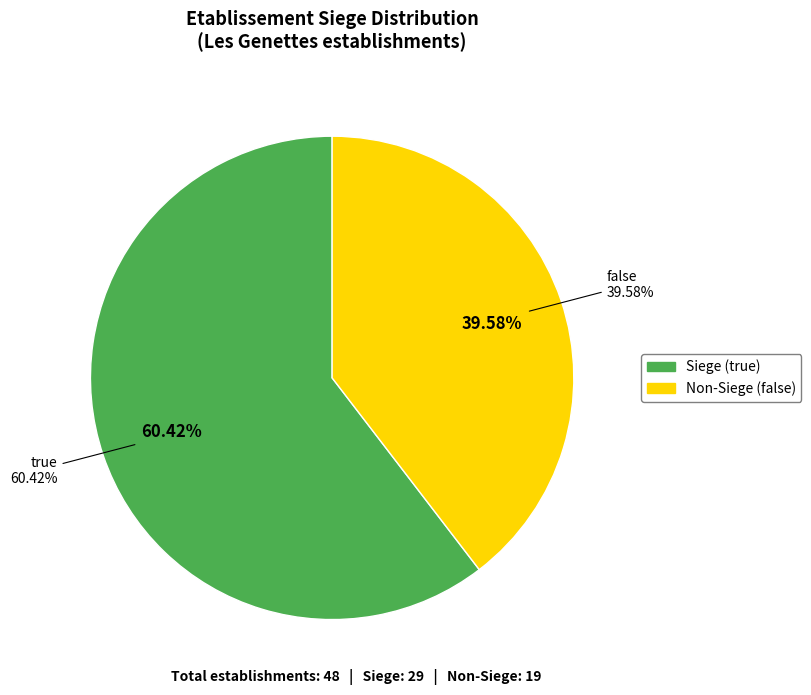

True or false: true accounts for 60% of the total.

True